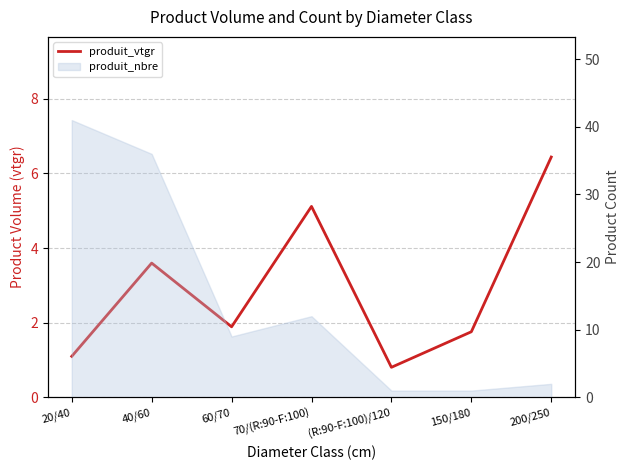

What is the sum of the values at 150/180 and 60/70?

3.6